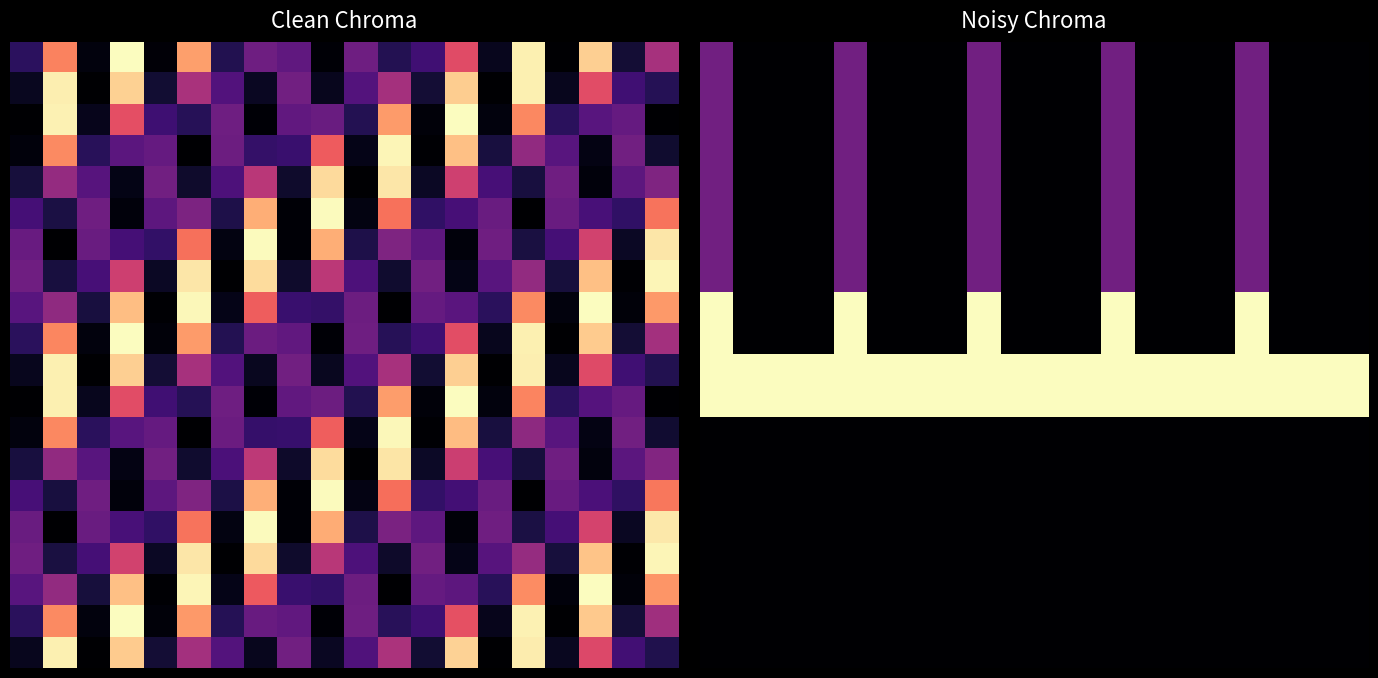

What is the total value across all series at 5.0?

42